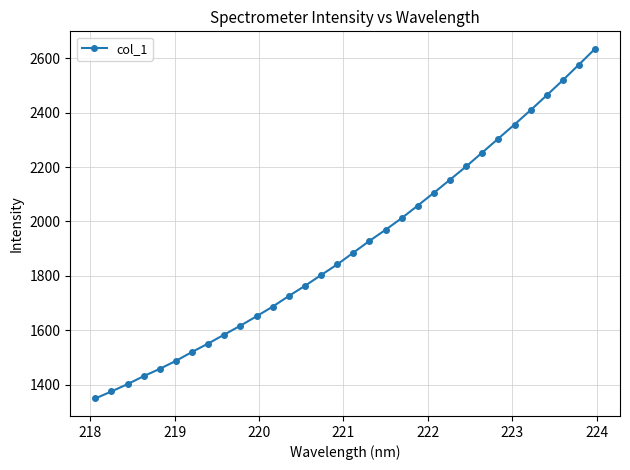

What is the value of the 21st point from the left?

2058.5